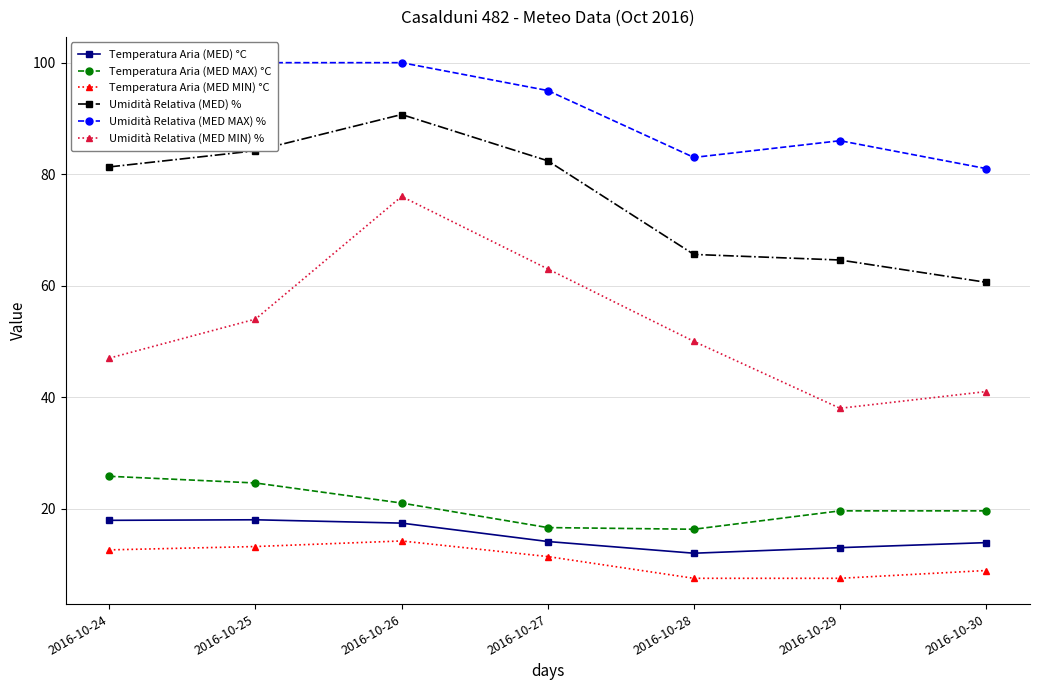

What is the value of the Umidità Relativa (MED MAX) % point at the 1st from the left?

98.0